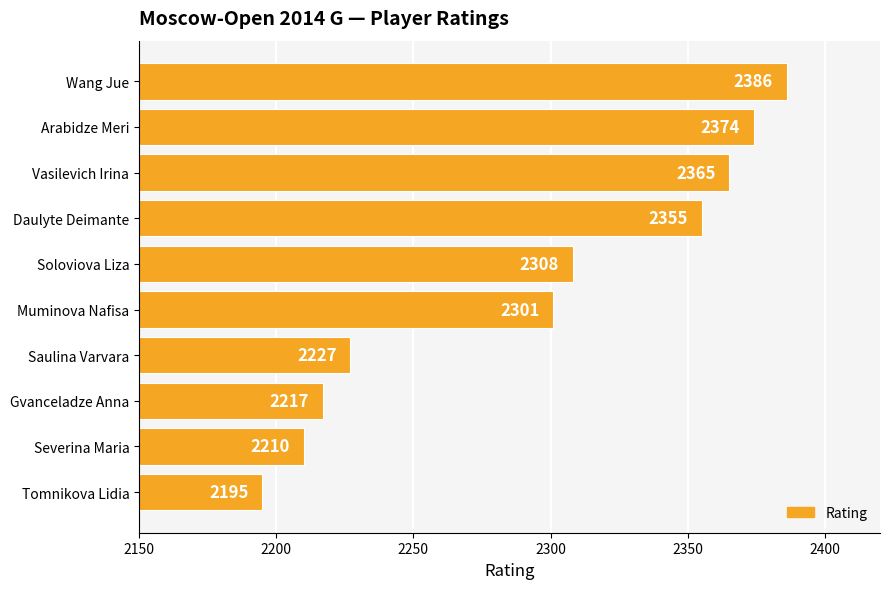

What is the value of the 9th bar from the top?

2210